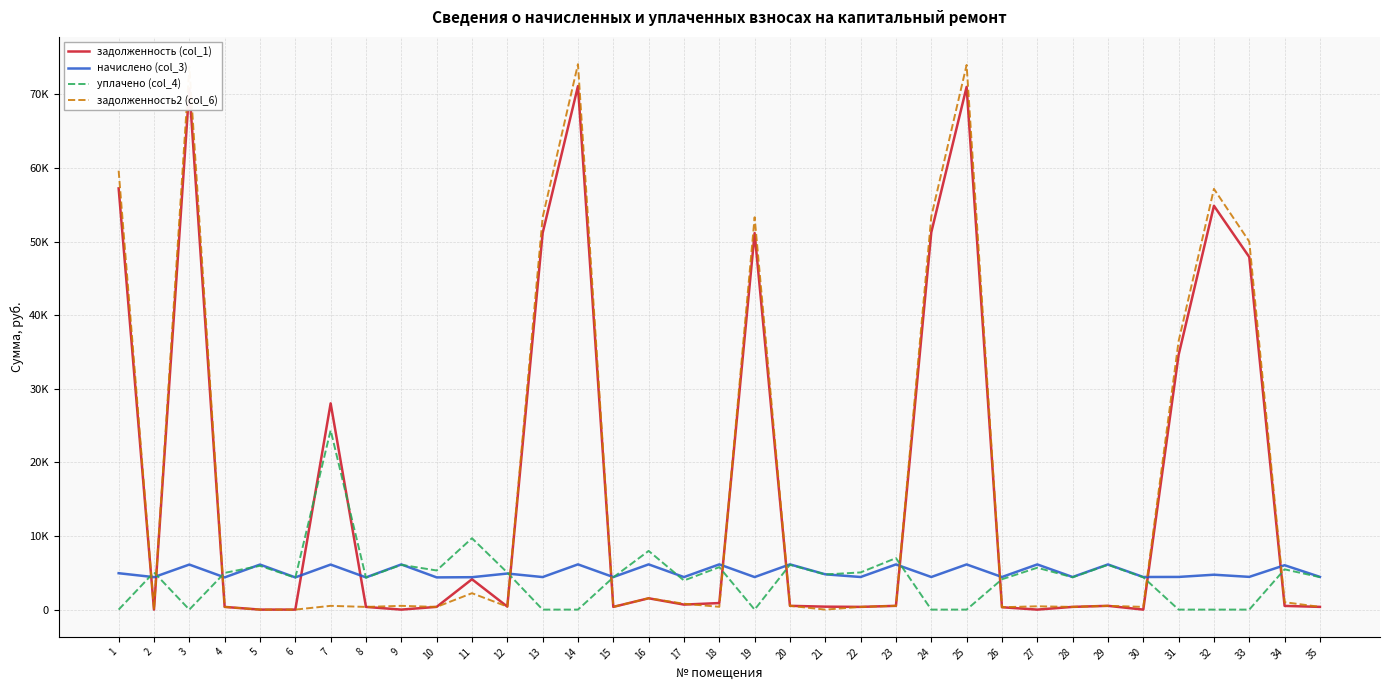

What are all the series names shown in the legend?

задолженность (col_1), начислено (col_3), уплачено (col_4), задолженность2 (col_6)